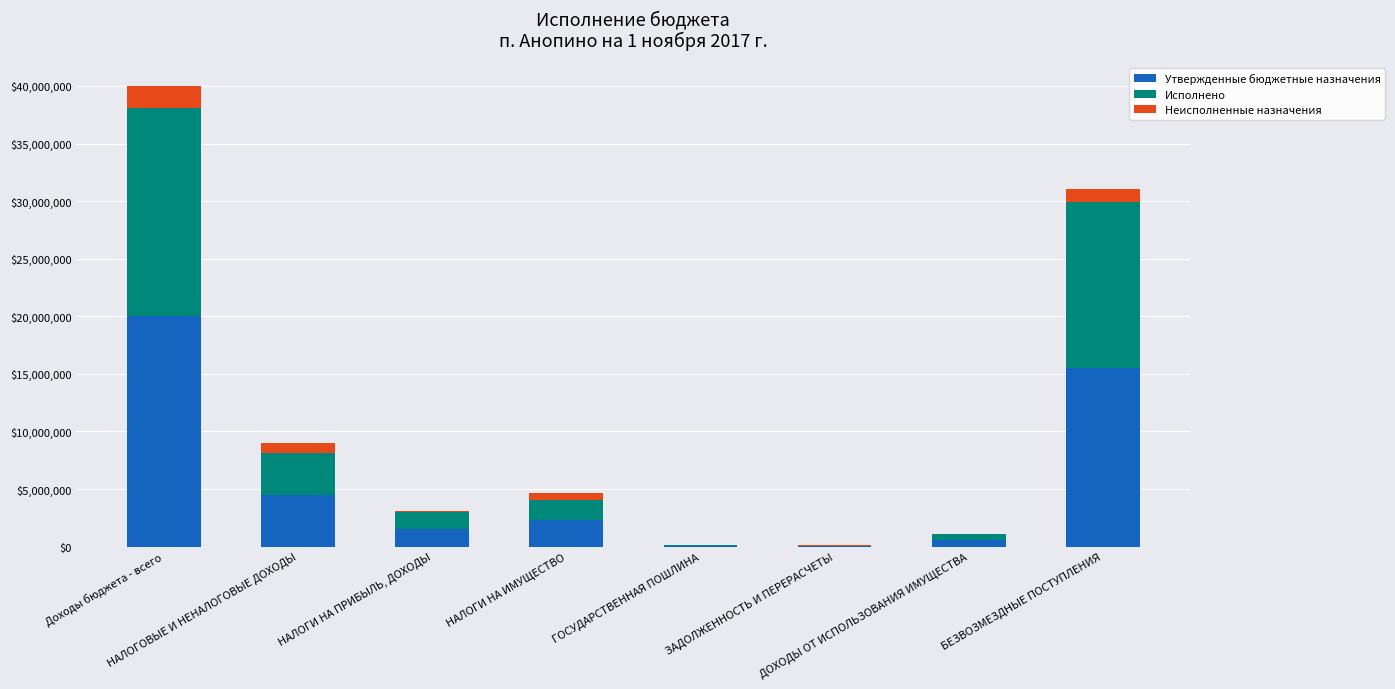

What are all the series names shown in the legend?

Утвержденные бюджетные назначения, Исполнено, Неисполненные назначения